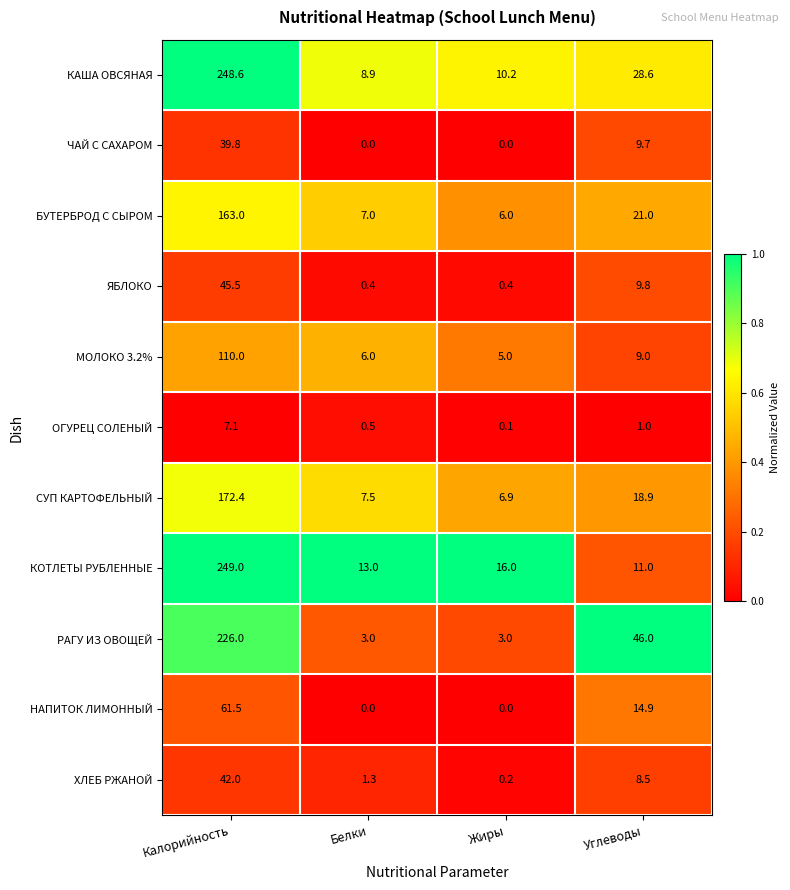

What is the difference between the ЧАЙ С САХАРОМ values at Углеводы and Белки?

9.7